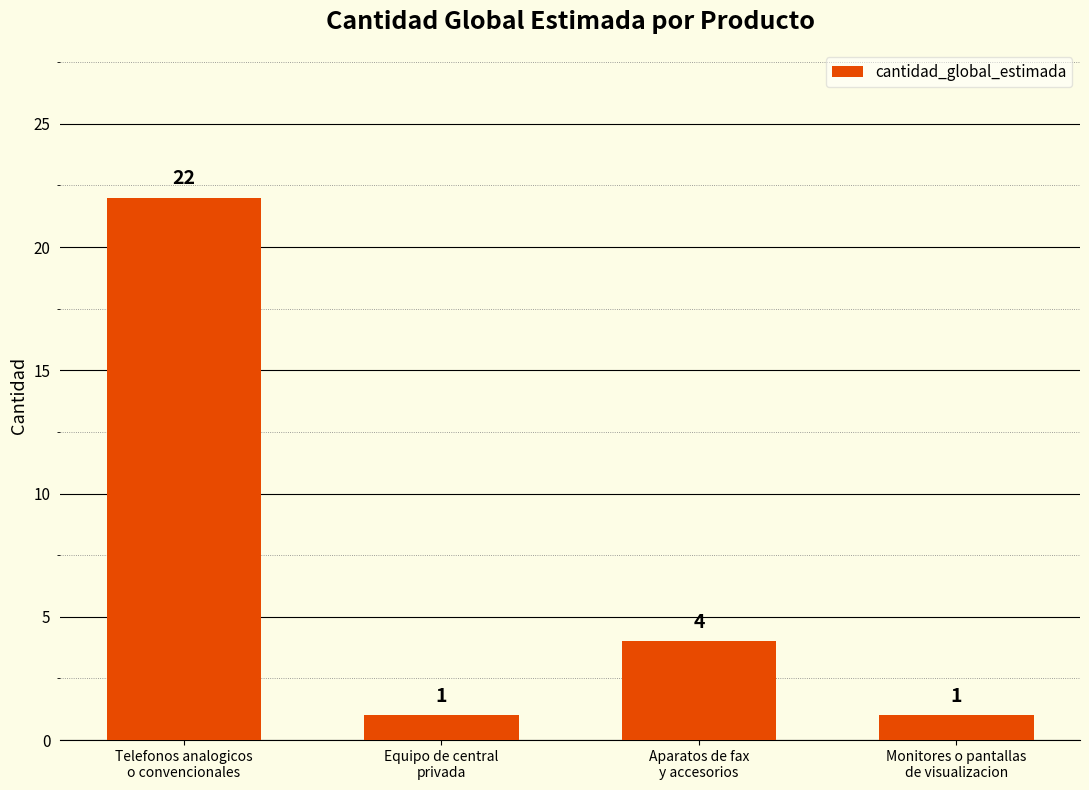

What is the greatest value displayed?

22